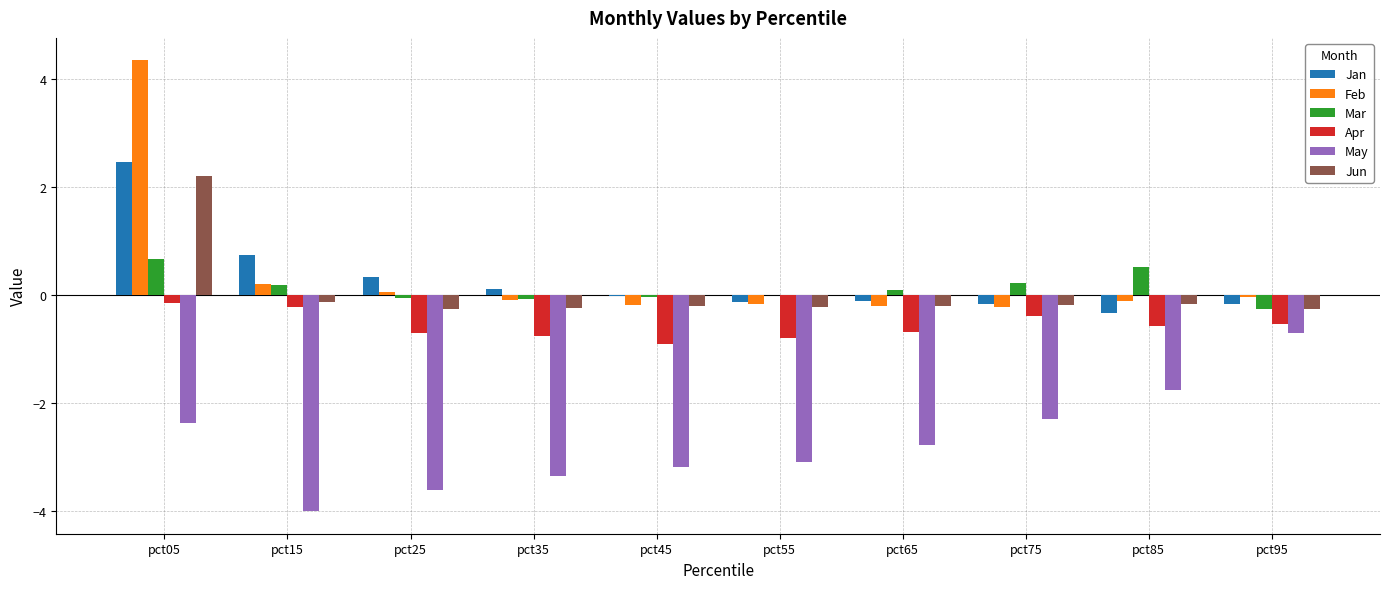

What is the average value of the Feb series?

0.4